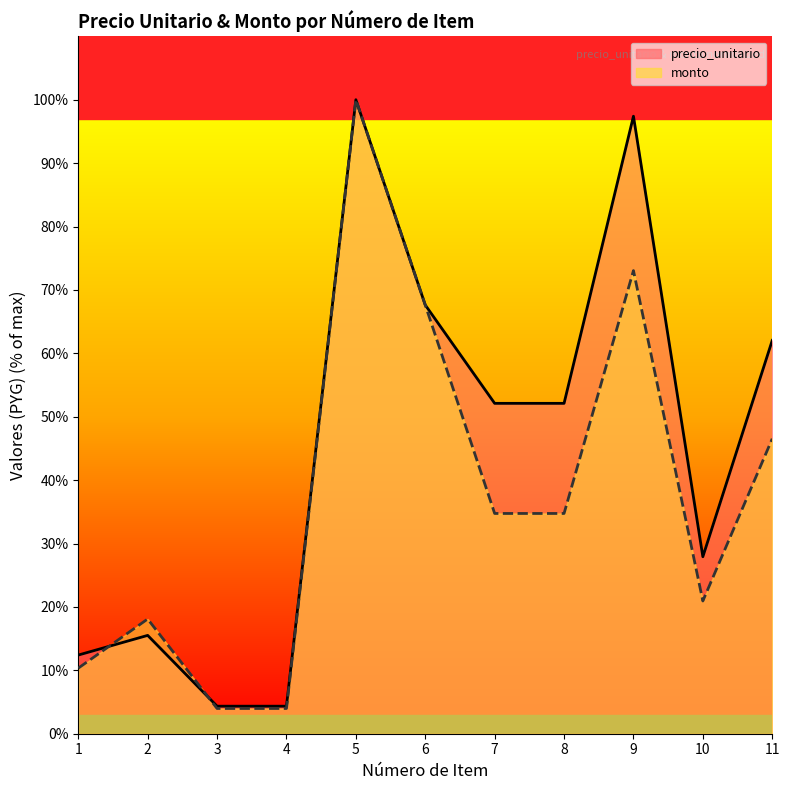

What is the total value across all series at 3?

8.3